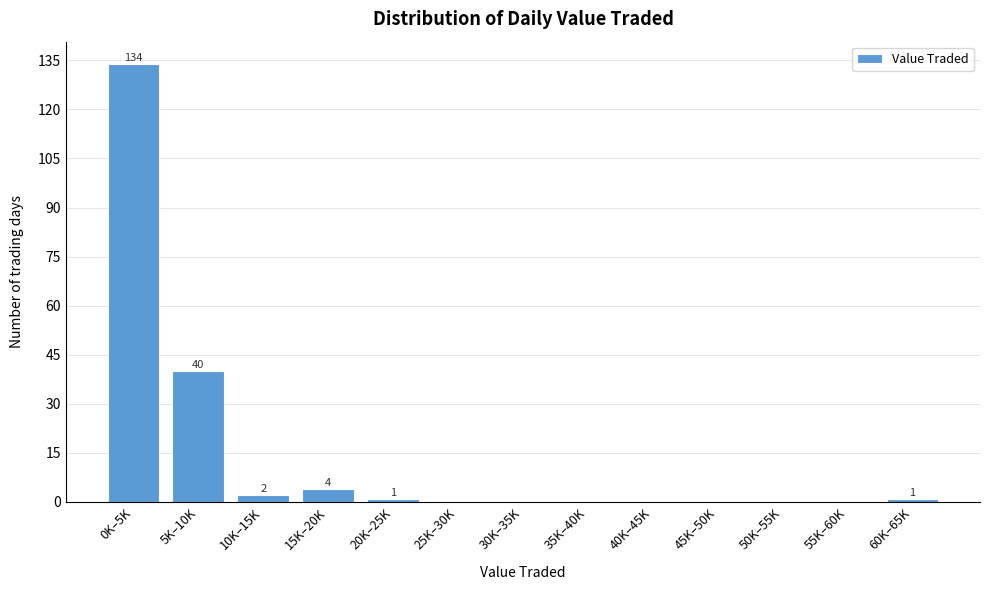

Reading left to right, what are all the values shown in this chart?

0K–5K=134	5K–10K=40	10K–15K=2	15K–20K=4	20K–25K=1	25K–30K=0	30K–35K=0	35K–40K=0	40K–45K=0	45K–50K=0	50K–55K=0	55K–60K=0	60K–65K=1